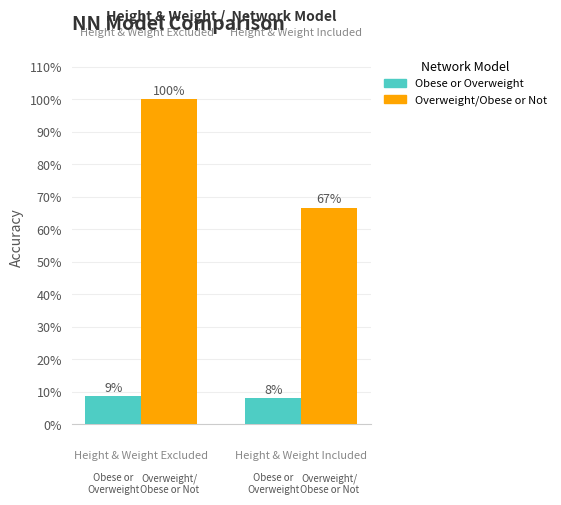

What is the highest value of the Overweight/Obese or Not series?

100.0